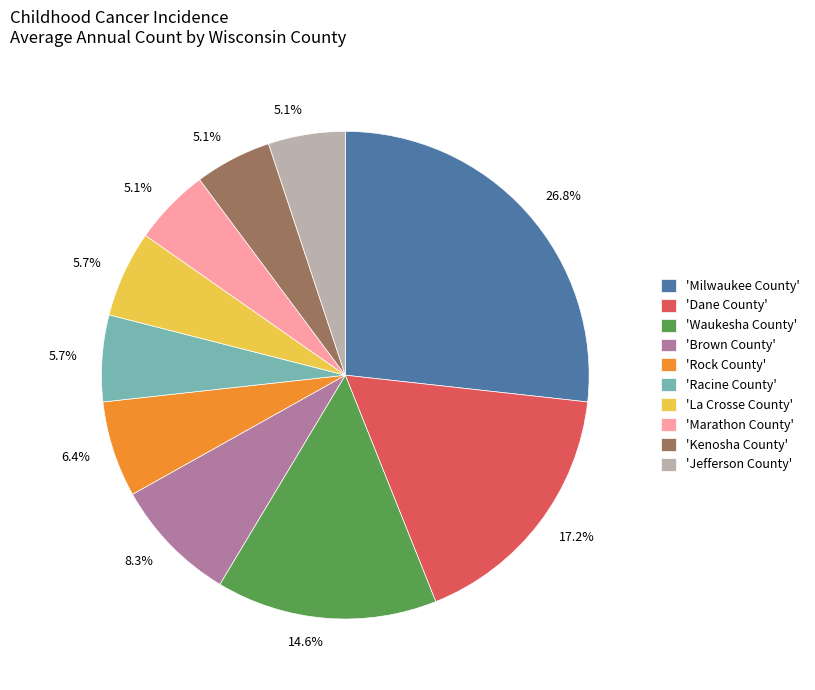

How many slices are in this pie chart?

10